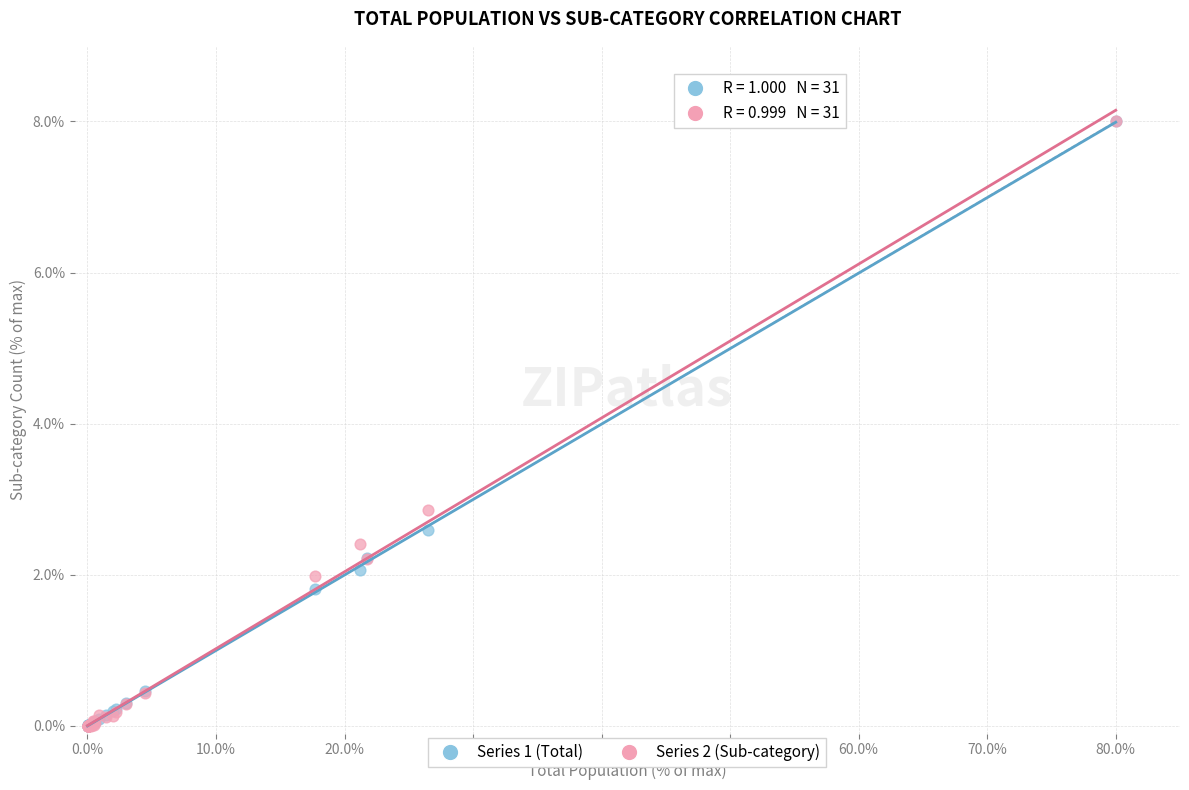

What are all the series names shown in the legend?

Series 1 (Total), Series 2 (Sub-category)